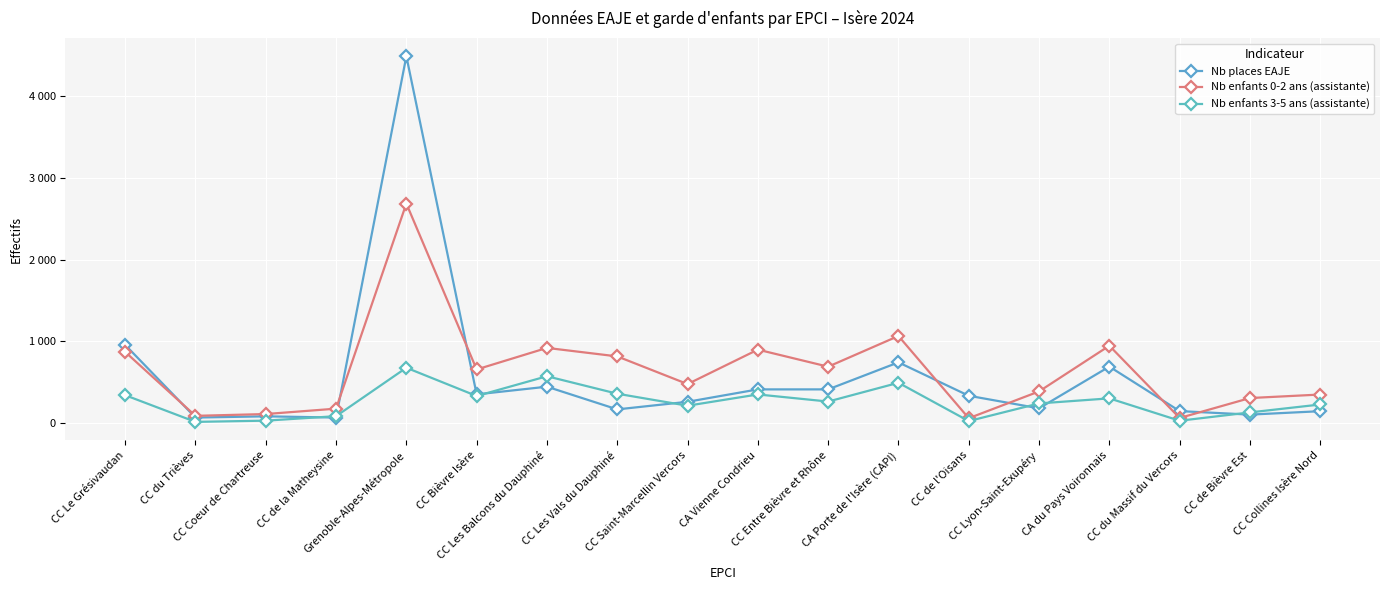

Which category has the highest value across all series?

Grenoble-Alpes-Métropole